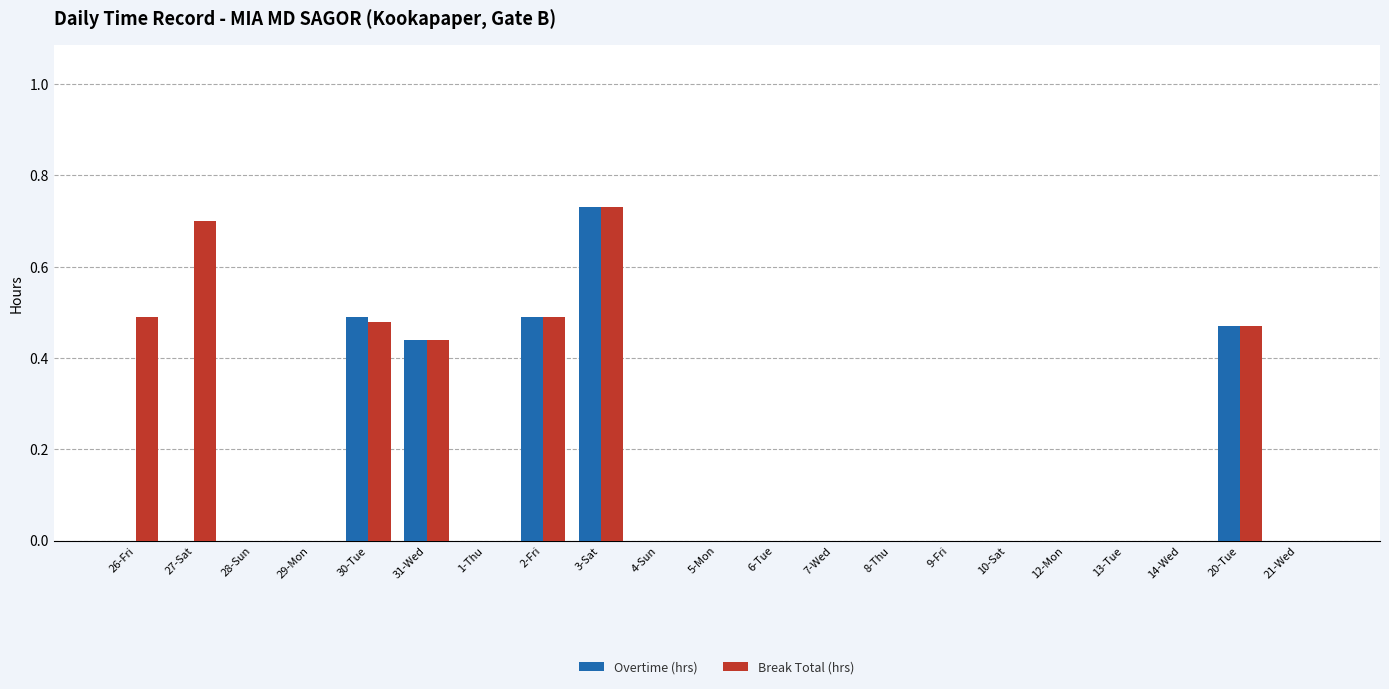

Are the bars grouped side by side (vs. stacked)?

Yes